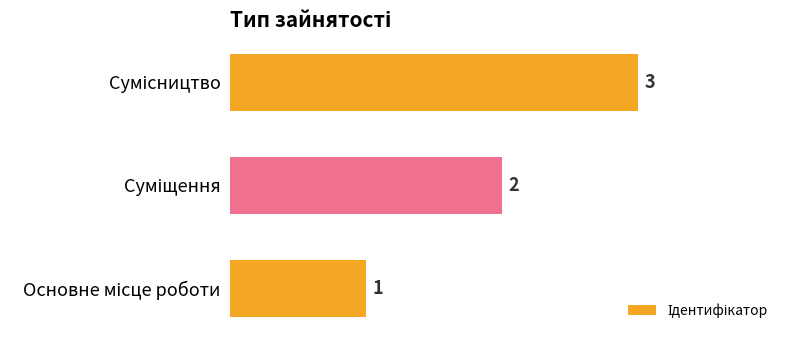

What is the sum of all values?

6